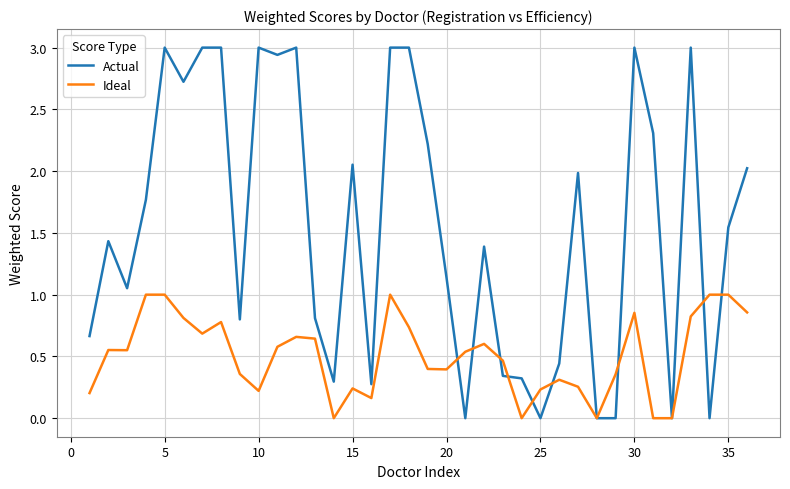

What is the greatest value displayed?

3.0